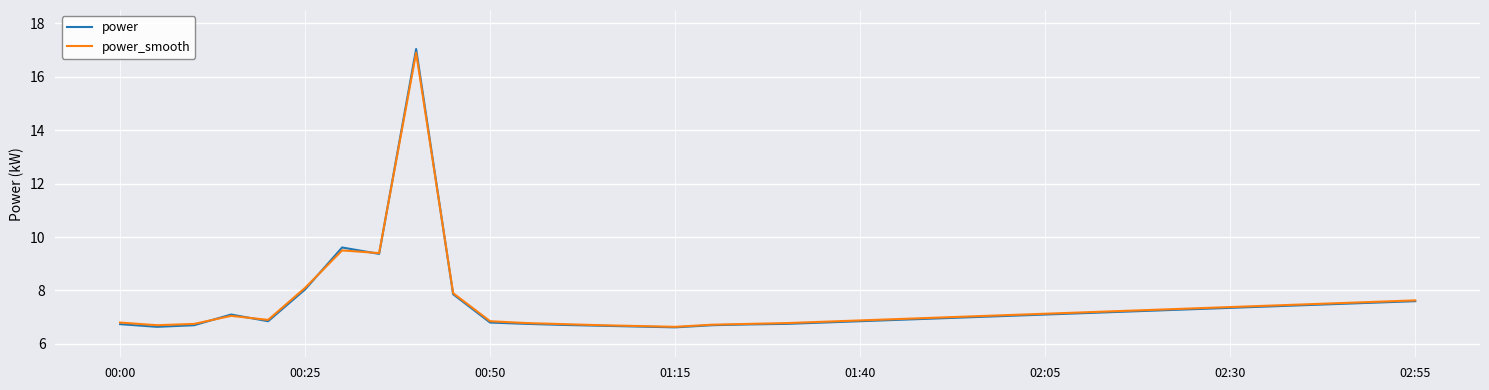

What is the maximum value for power?

17.0